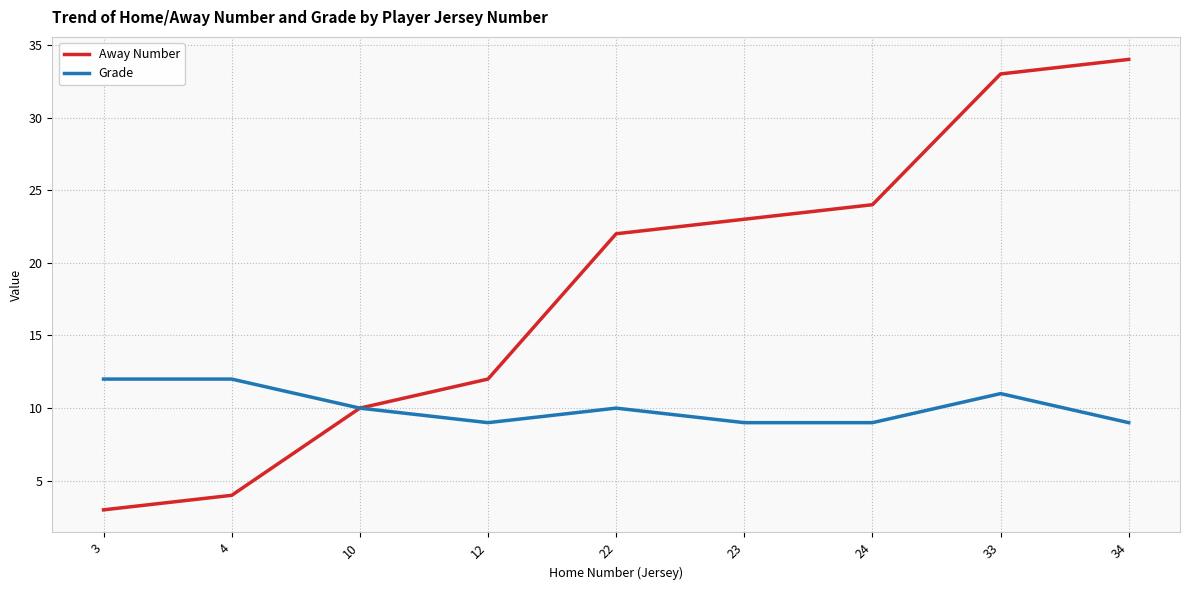

Is the value of Grade at 12 greater than the value of Away Number at 34?

No